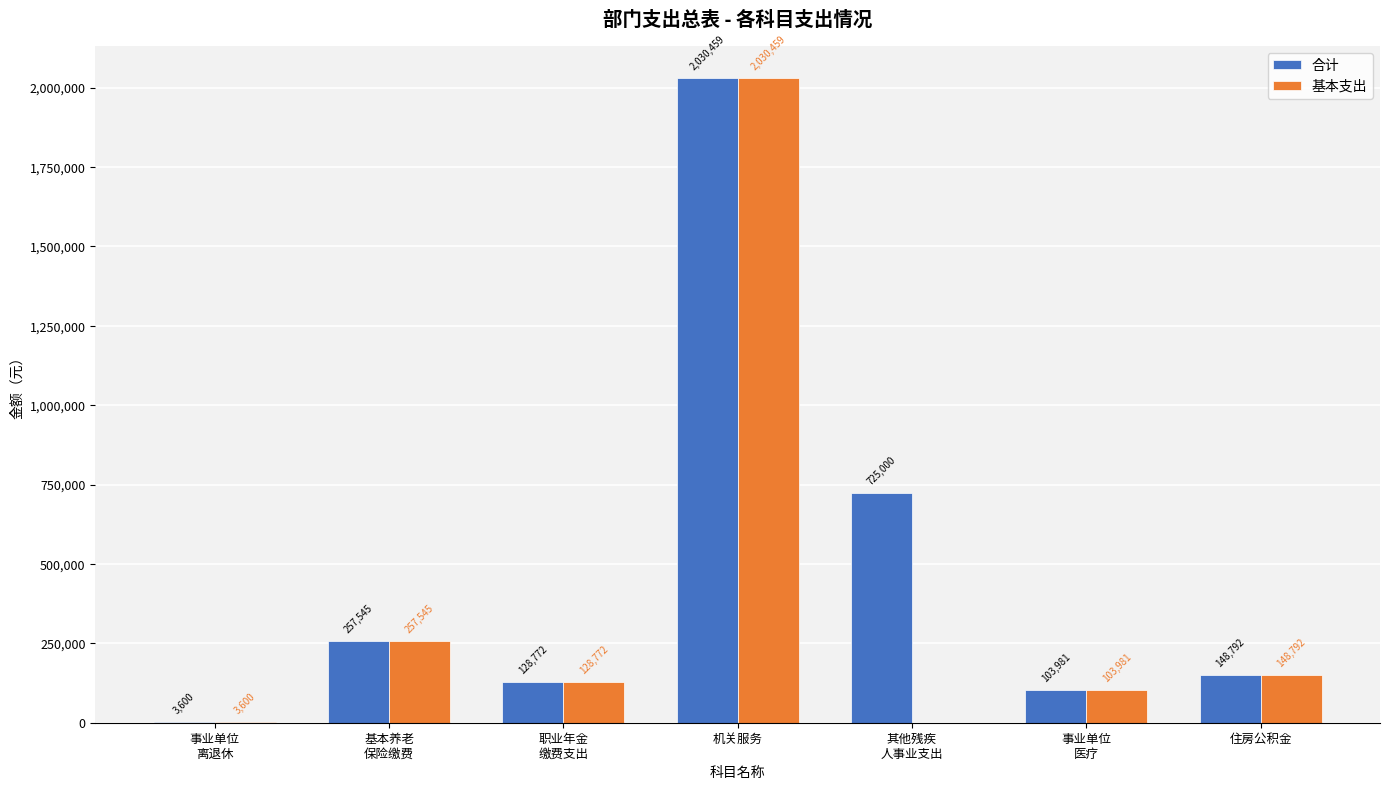

The value of 合计 at 机关服务 is 2030458.7. True or false?

True